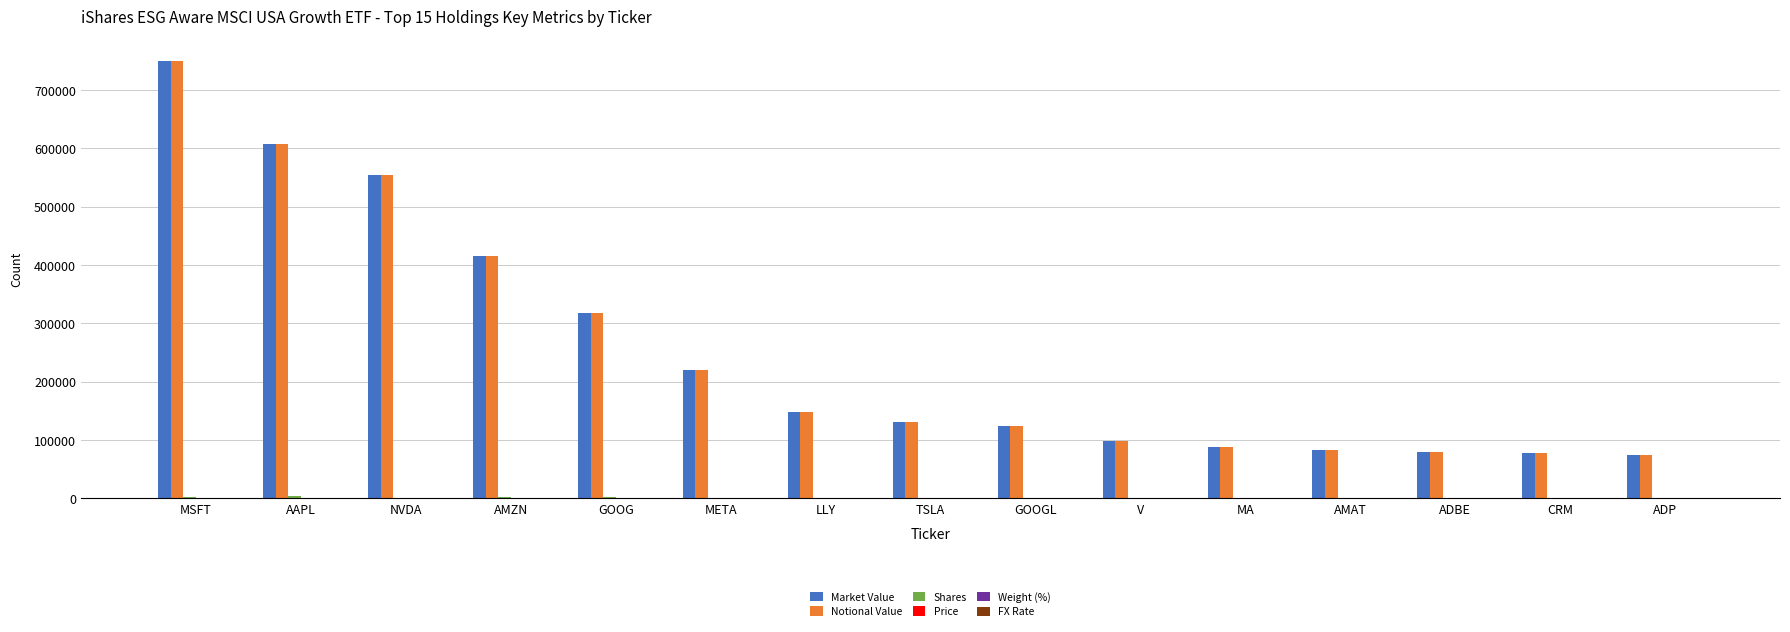

Is it true that Notional Value equals 608027.4 at AAPL?

True